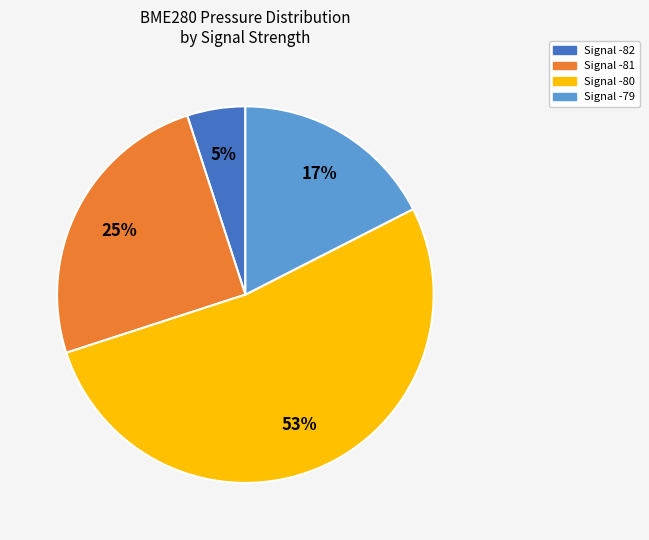

To the nearest percent, what is the average slice percentage?

25%